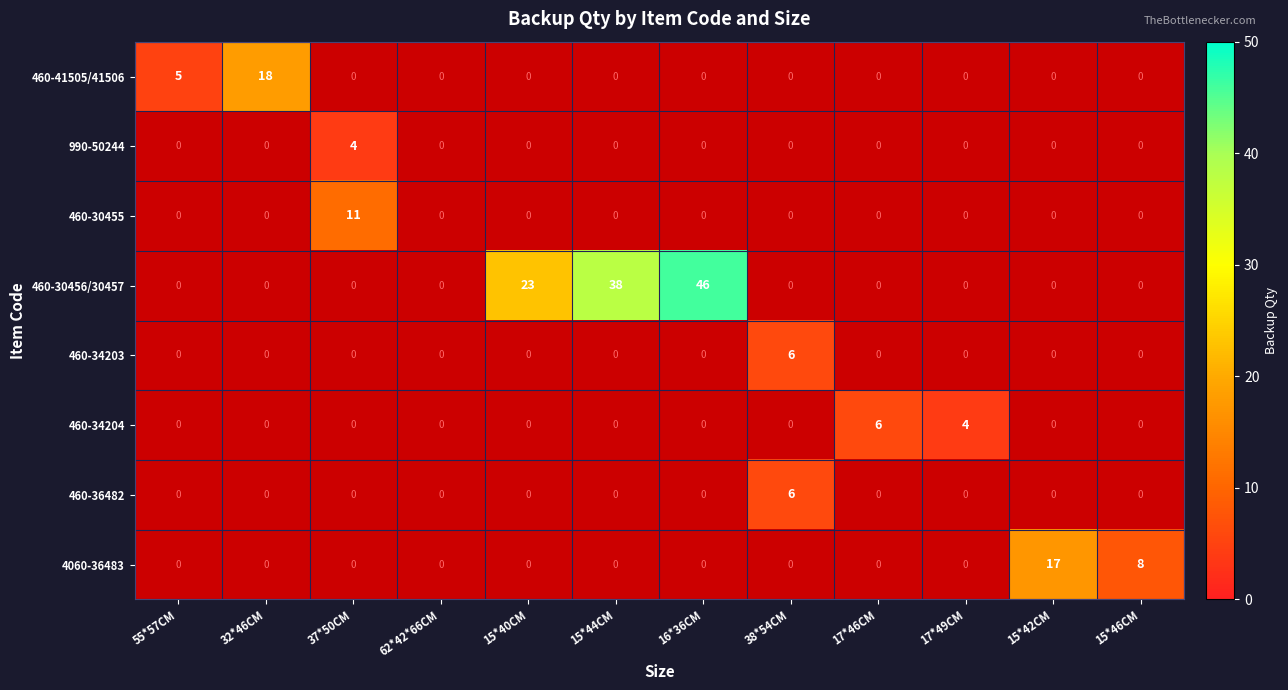

Is it true that 460-41505/41506 equals 18 at 32*46CM?

True